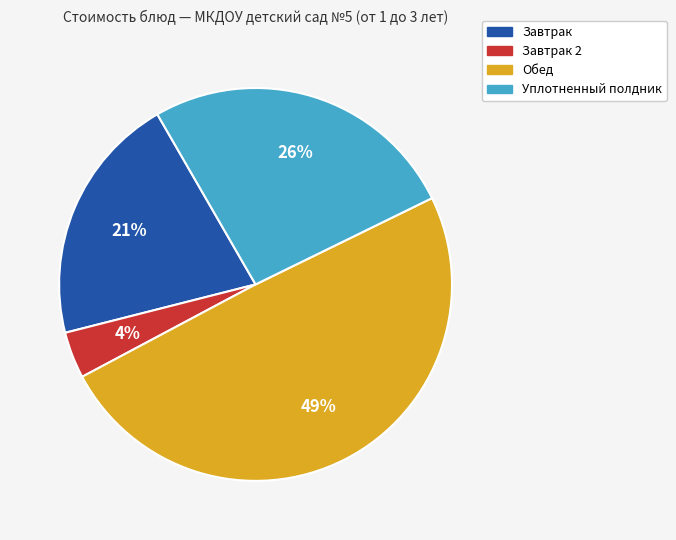

Does any single category account for the majority?

No